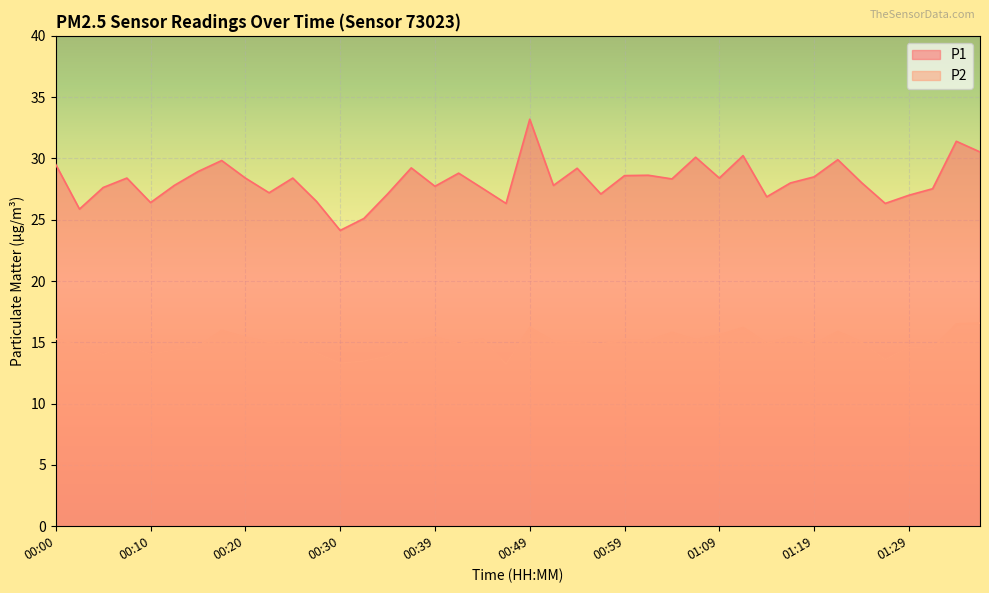

The P2 series shows 15.1 at 00:37. True or false?

True